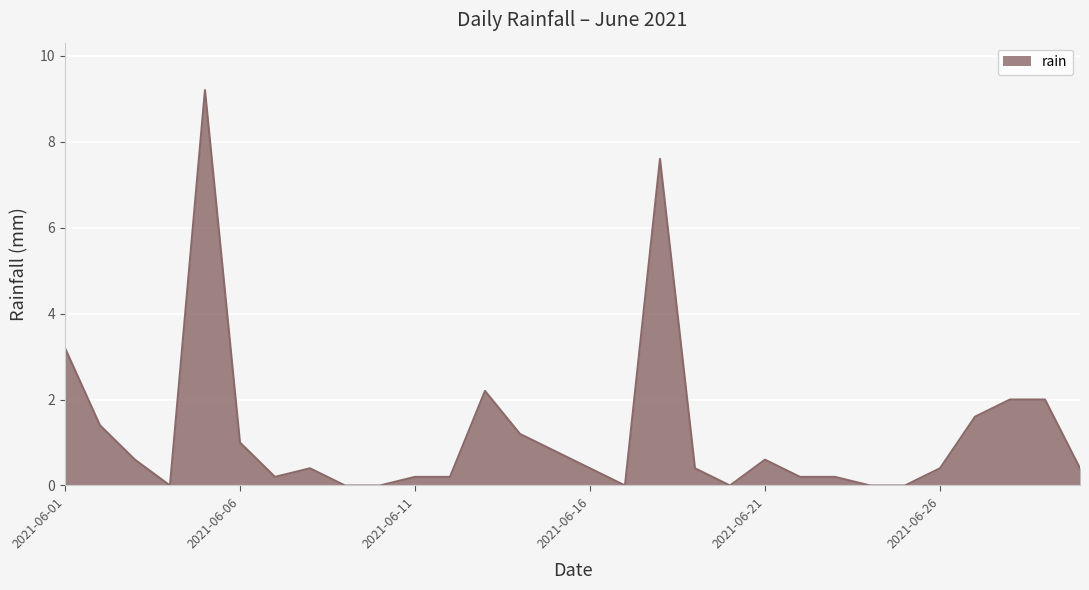

What is the difference between the maximum and minimum values?

9.2